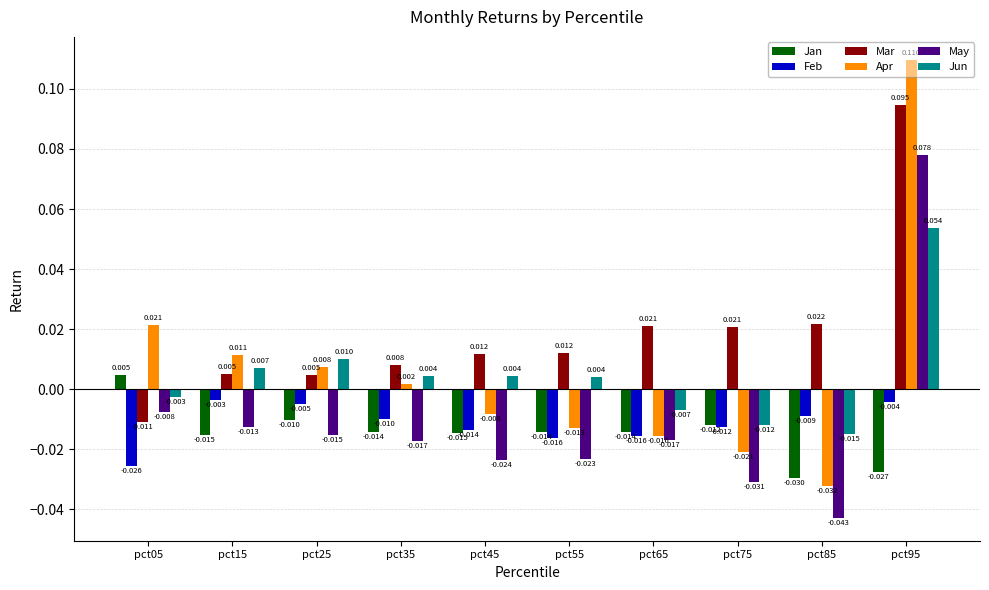

Rank the series by their maximum value, from lowest to highest.

Feb, Jan, Jun, May, Mar, Apr